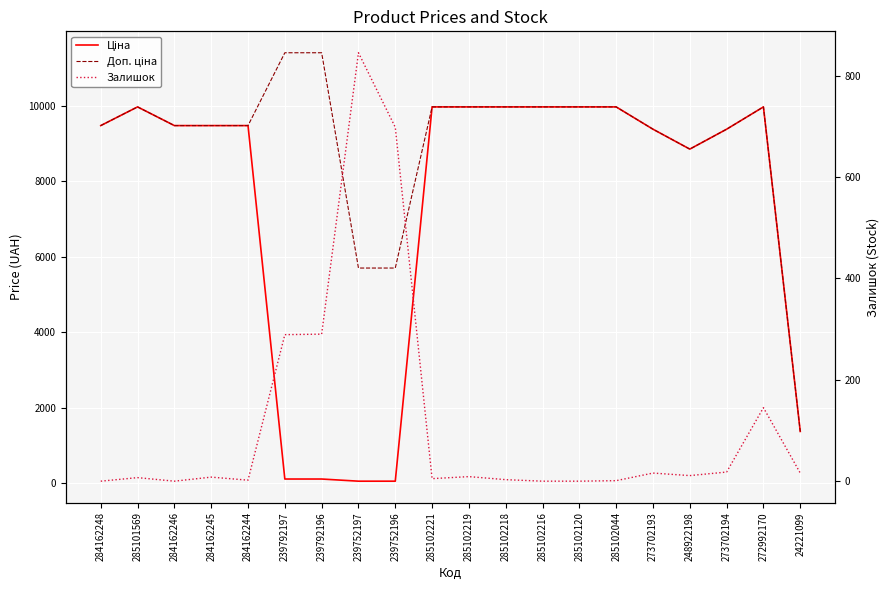

What is the difference between the highest and lowest values at 285102219?

9966.0